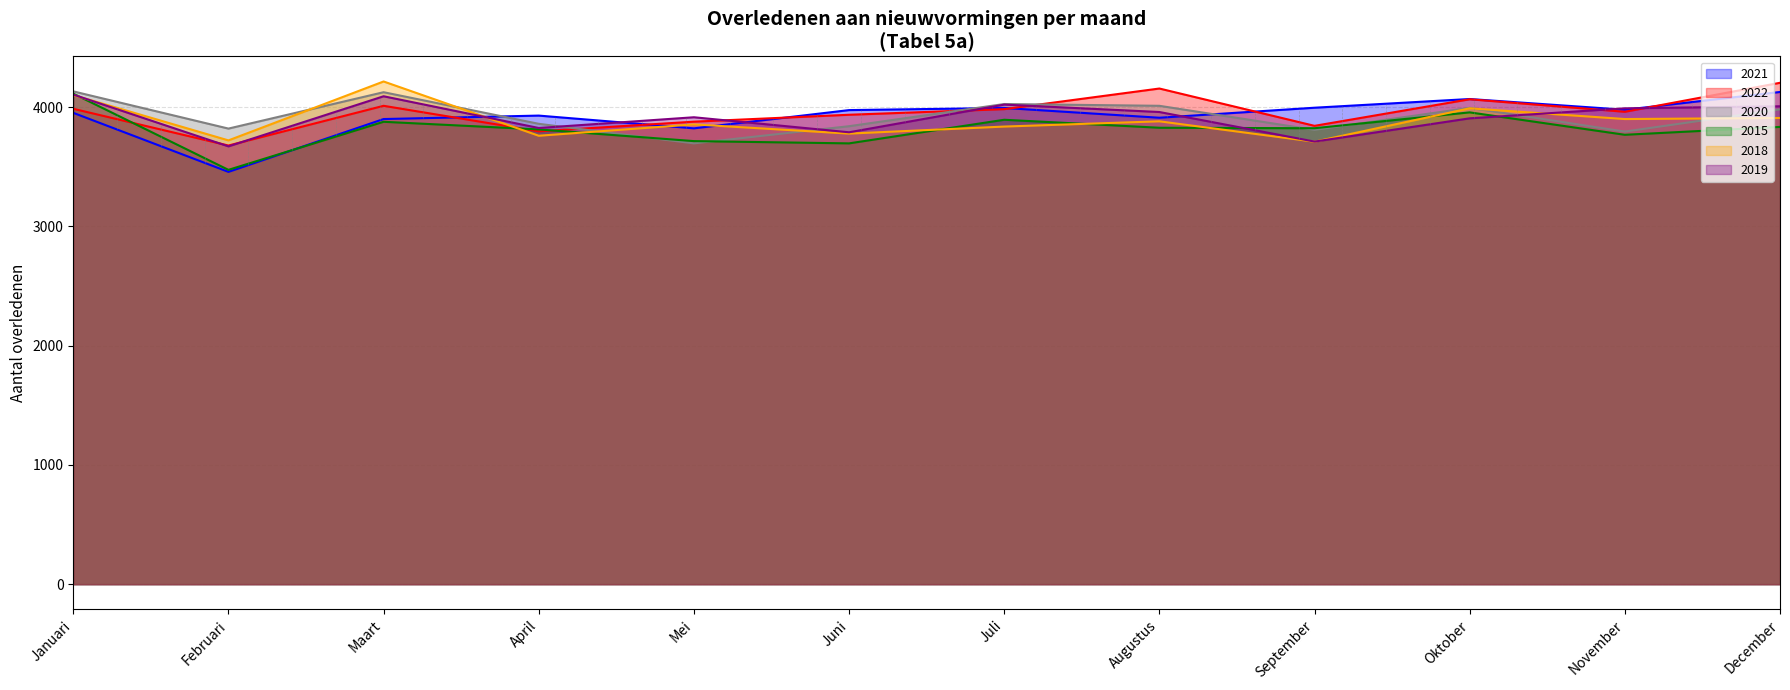

True or false: 2020 has more than 2 interior local peaks.

True